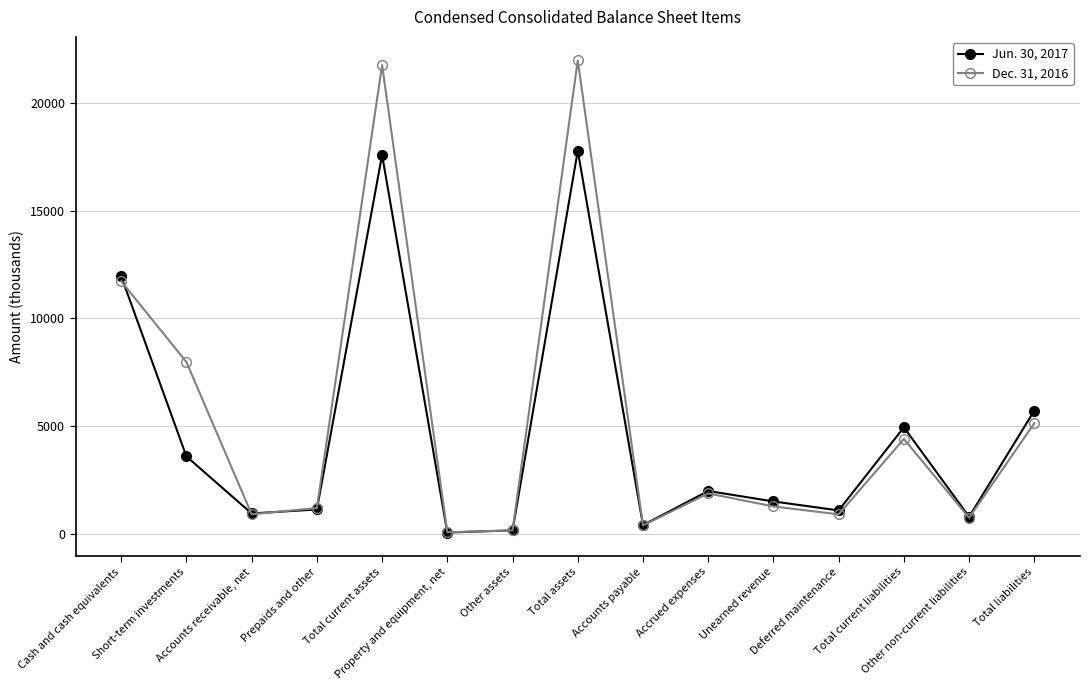

After their last crossing, which series has the higher values: Jun. 30, 2017 or Dec. 31, 2016?

Jun. 30, 2017